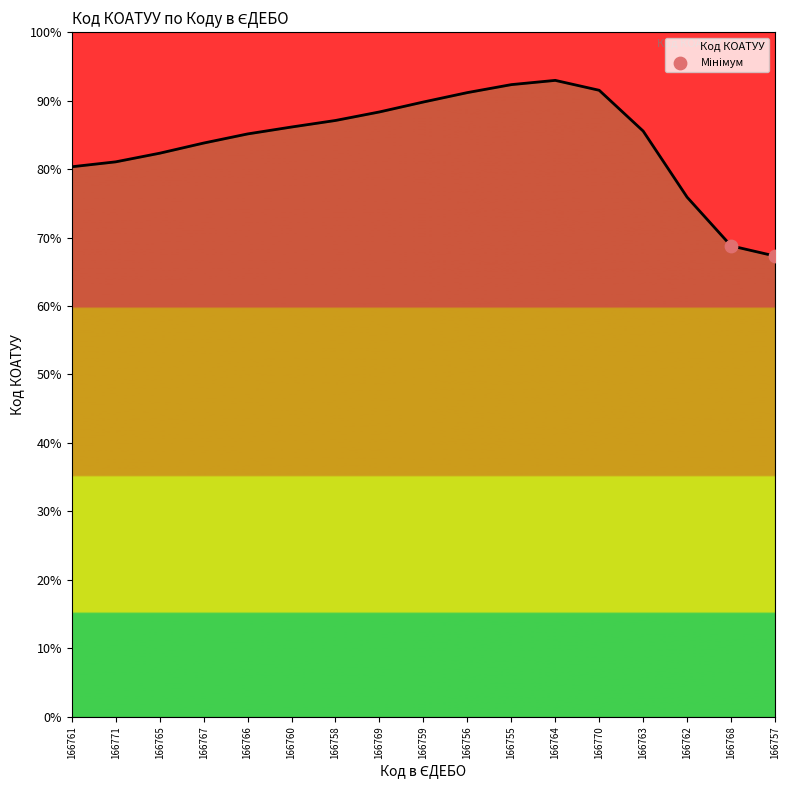

What is the average X value?

15.5